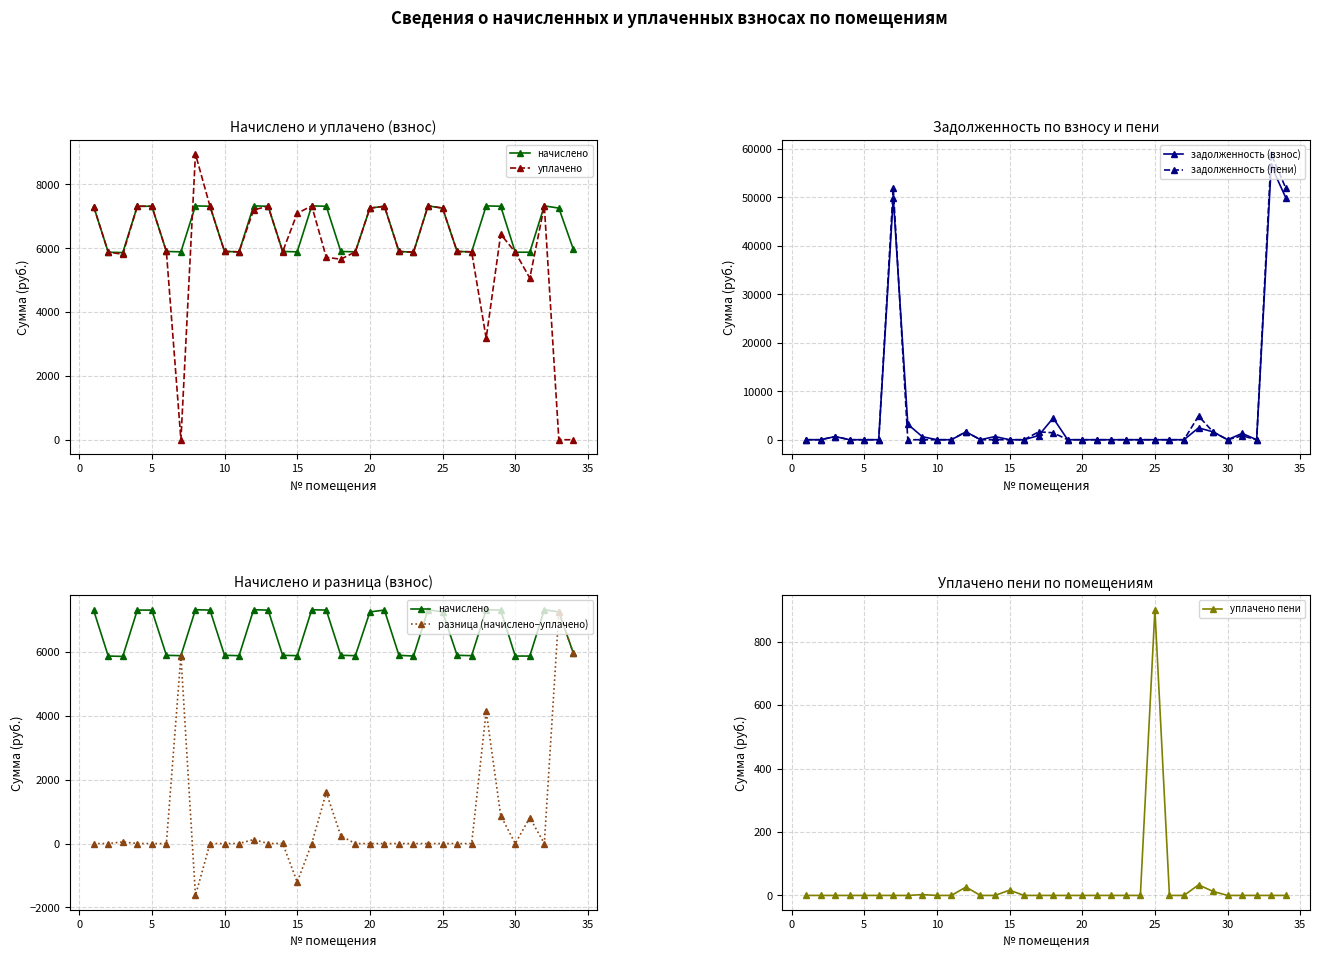

What is the highest value of the задолженность (взнос) series?

56511.0